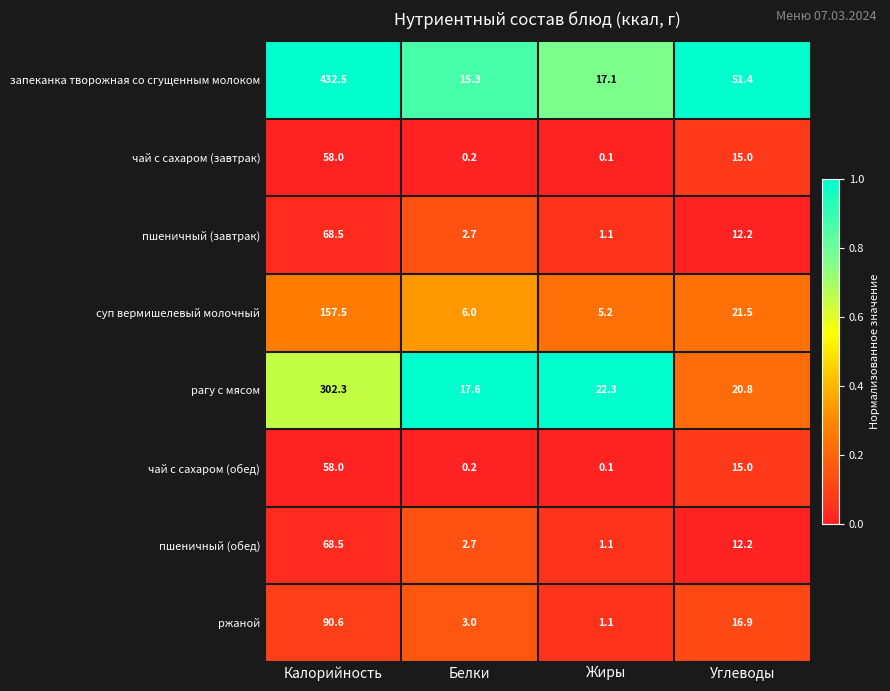

What is the sum of the пшеничный (обед) values at Калорийность and Белки?

71.2